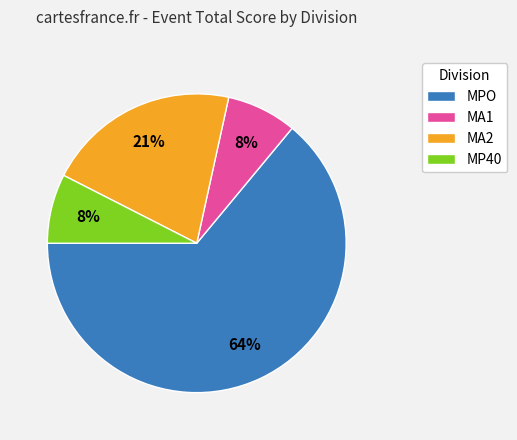

Is it true that MA1 is 1% of the pie?

False